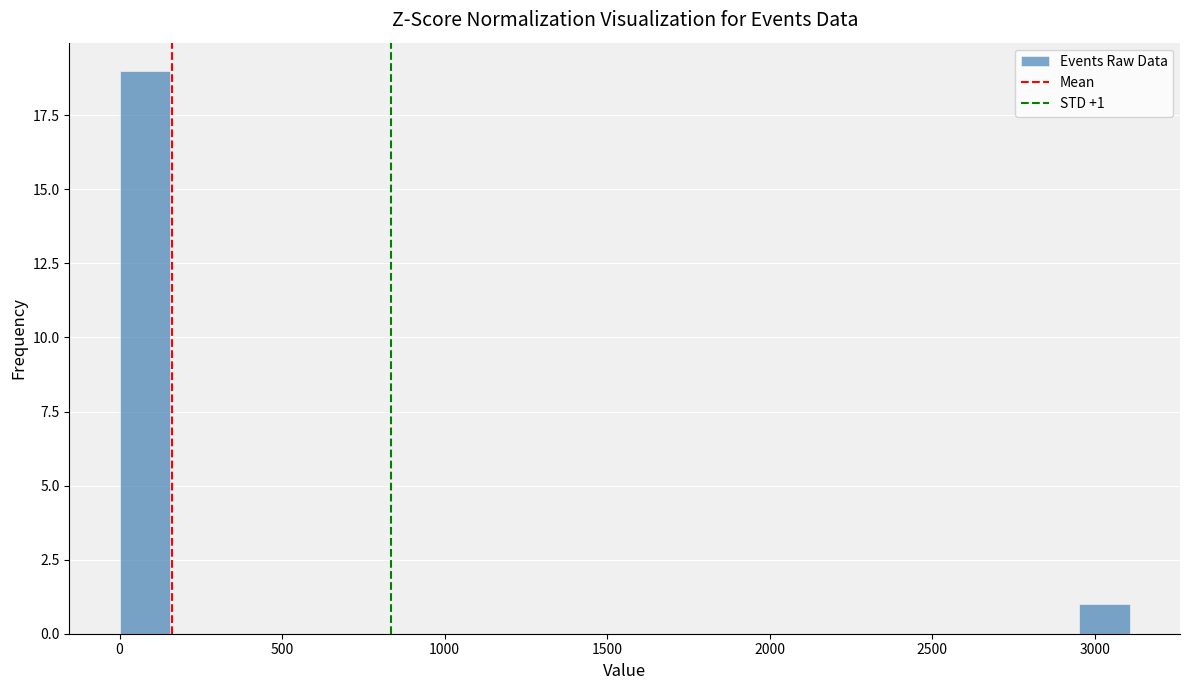

Around what value on the x-axis is the tallest bar? Give the approximate position of its centre, as read against the axis.

100